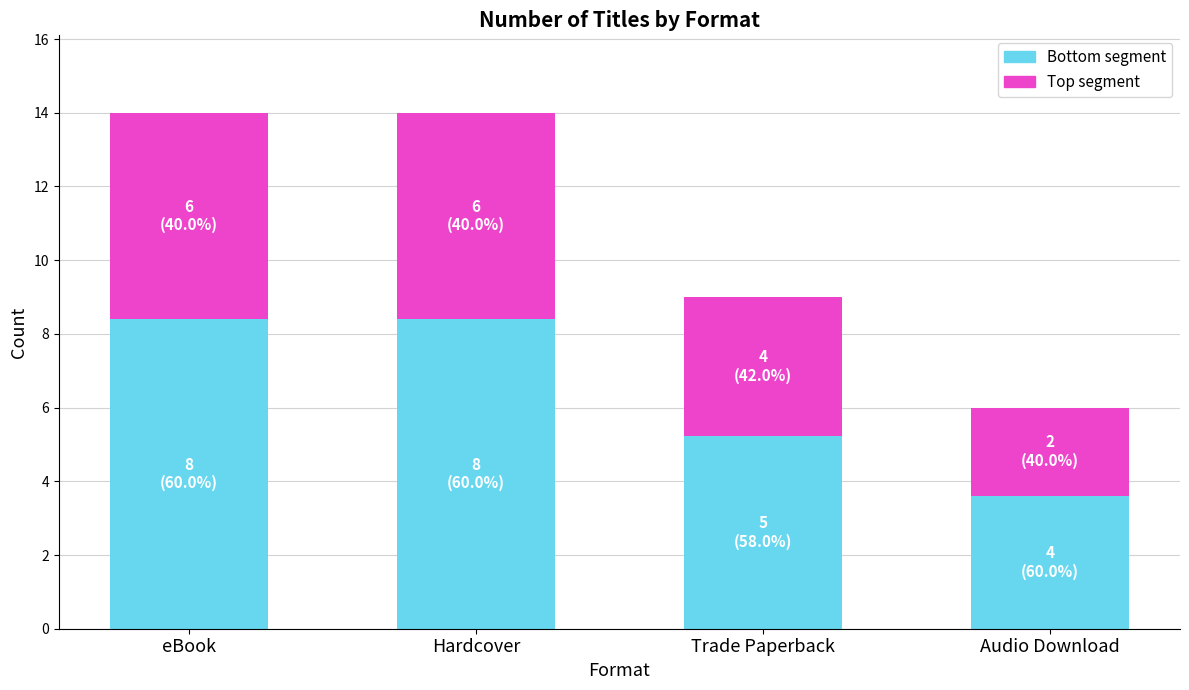

What is the total value across all series at eBook?

14.0